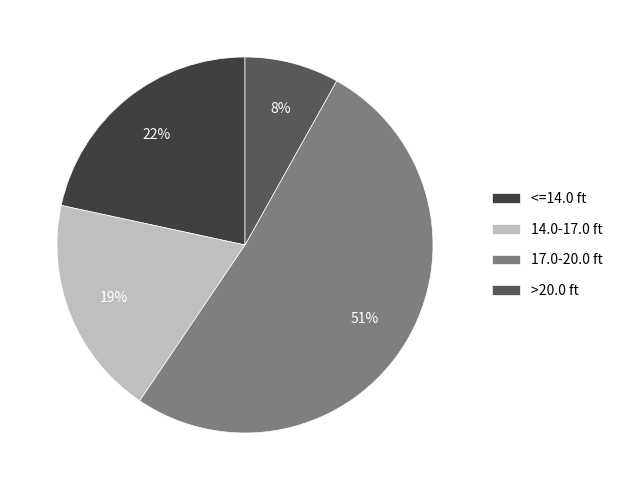

Which has a higher value, >20.0 ft or 14.0-17.0 ft?

14.0-17.0 ft